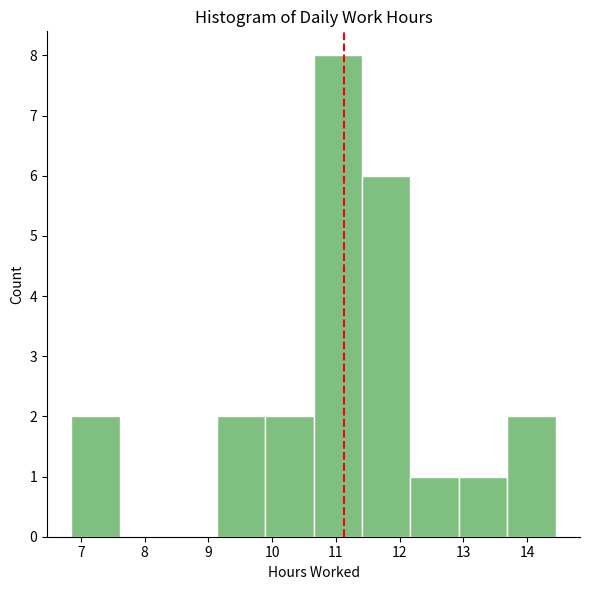

Reading left to right, list every bar in this chart as the range it spans on the x-axis followed by its height. Neither the bar edges nor the heights are printed on the chart, so give them approximately, as read against the axes.

6.85 to 7.61: 2
7.61 to 8.37: 0
8.37 to 9.13: 0
9.13 to 9.89: 2
9.89 to 10.65: 2
10.65 to 11.41: 8
11.41 to 12.17: 6
12.17 to 12.93: 1
12.93 to 13.69: 1
13.69 to 14.45: 2